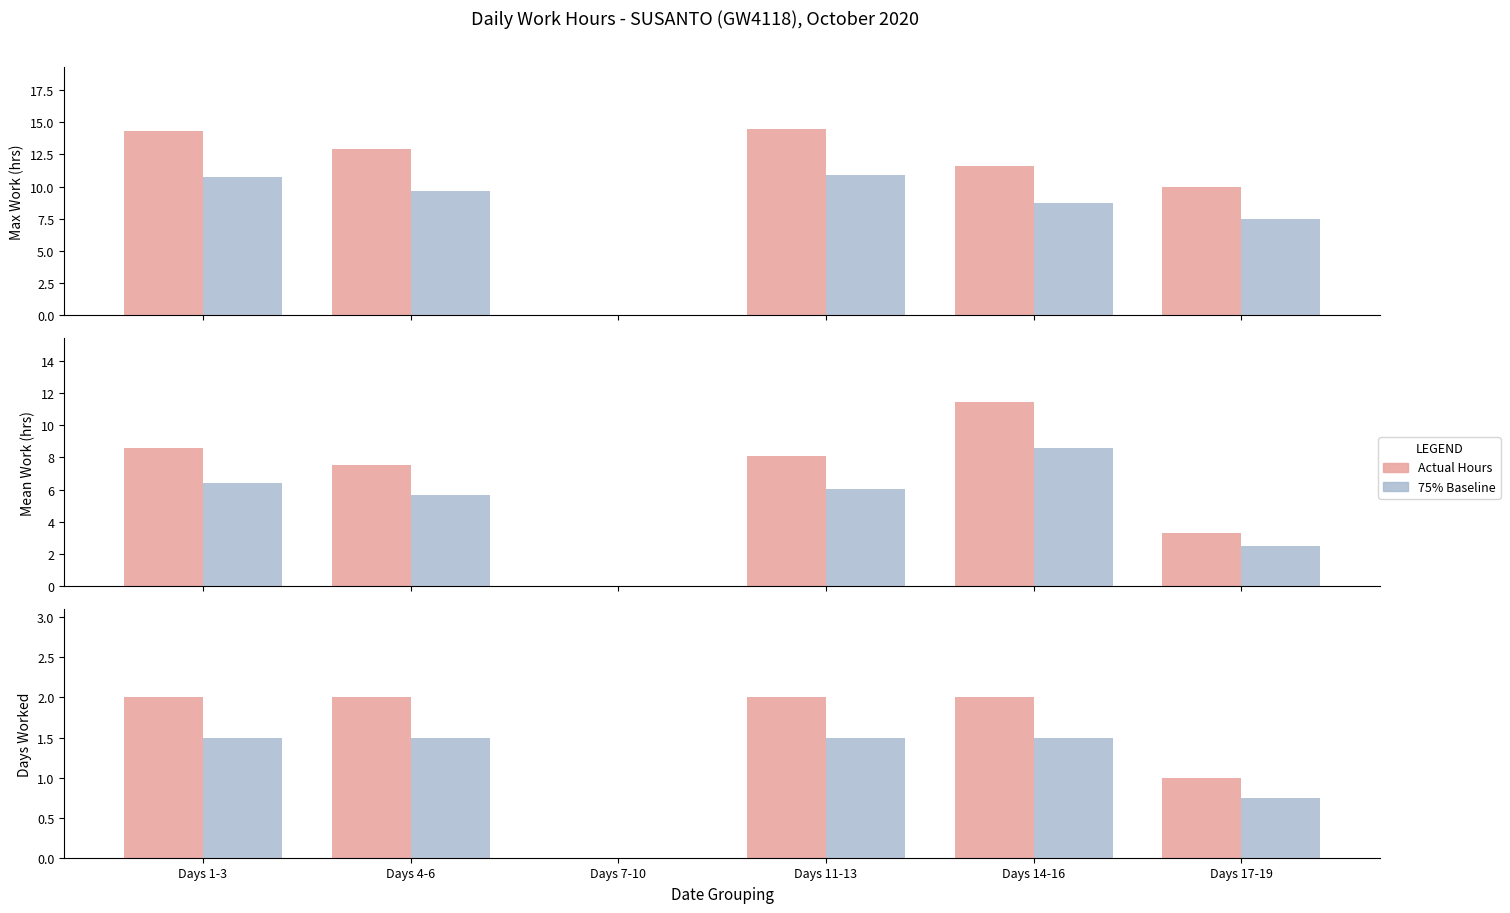

How many categories are shown in the chart?

6